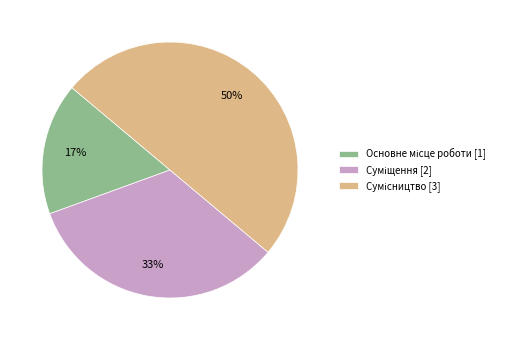

To the nearest percent, what is the average slice percentage?

33%